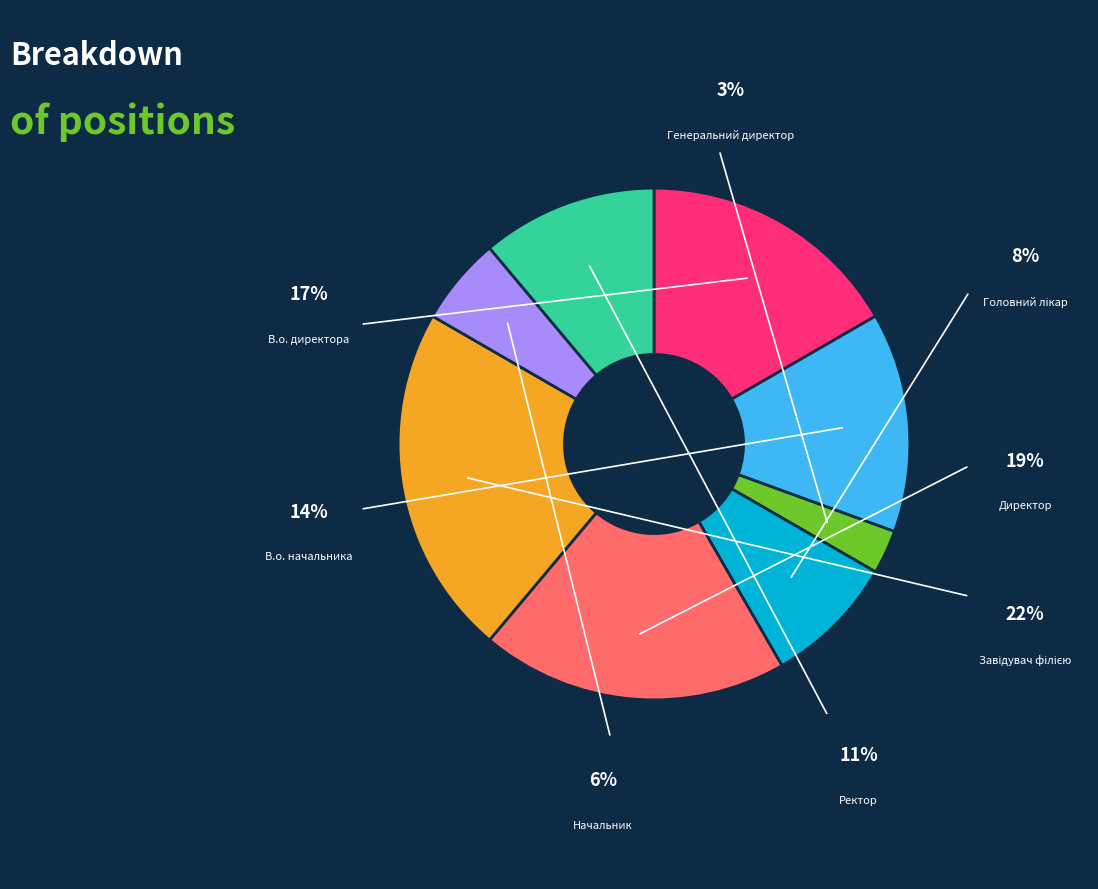

Which category has the biggest portion of the pie?

Завідувач філією